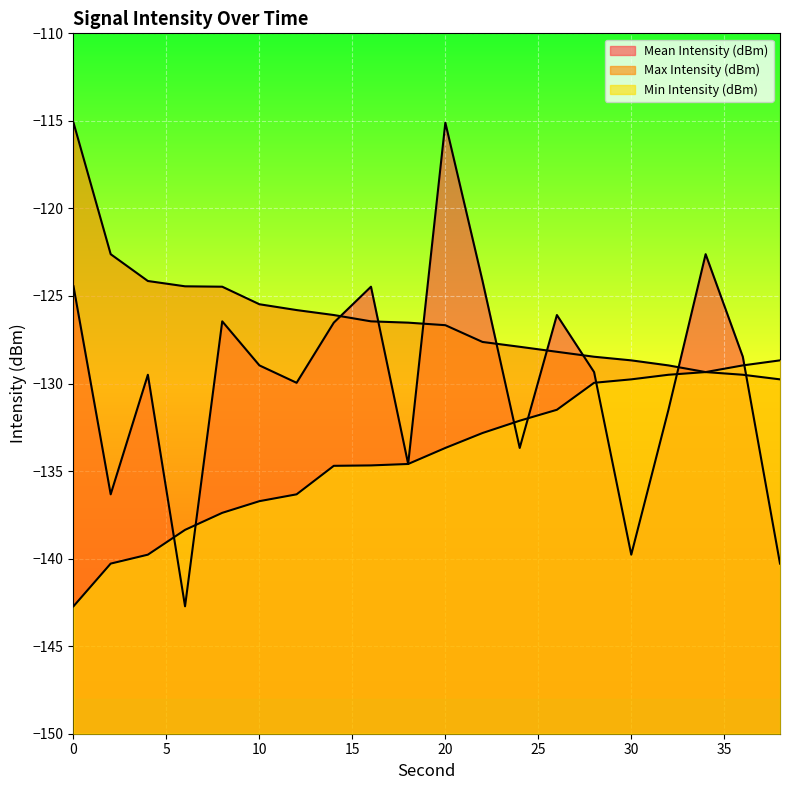

At which category is the sum across all series the highest?

20